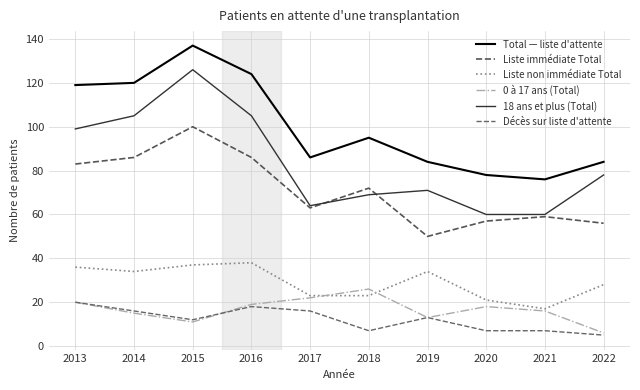

Reading left to right, transcribe all the data shown in this chart.

Total — liste d'attente: 119	120	137	124	86	95	84	78	76	84
Liste immédiate Total: 83	86	100	86	63	72	50	57	59	56
Liste non immédiate Total: 36	34	37	38	23	23	34	21	17	28
0 à 17 ans (Total): 20	15	11	19	22	26	13	18	16	6
18 ans et plus (Total): 99	105	126	105	64	69	71	60	60	78
Décès sur liste d'attente: 20	16	12	18	16	7	13	7	7	5